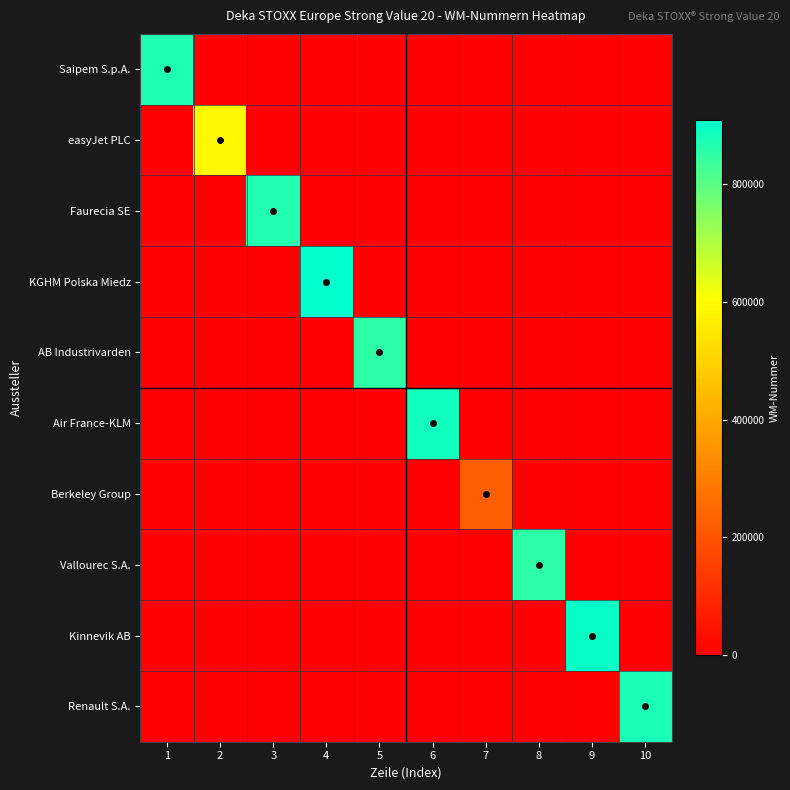

Reading right to left, what are all the values shown in this chart?

Saipem S.p.A.: 10=0	9=0	8=0	7=0	6=0	5=0	4=0	3=0	2=0	1=869060
easyJet PLC: 10=0	9=0	8=0	7=0	6=0	5=0	4=0	3=0	2=590360	1=0
Faurecia SE: 10=0	9=0	8=0	7=0	6=0	5=0	4=0	3=867025	2=0	1=0
KGHM Polska Miedz: 10=0	9=0	8=0	7=0	6=0	5=0	4=907946	3=0	2=0	1=0
AB Industrivarden: 10=0	9=0	8=0	7=0	6=0	5=853239	4=0	3=0	2=0	1=0
Air France-KLM: 10=0	9=0	8=0	7=0	6=885682	5=0	4=0	3=0	2=0	1=0
Berkeley Group: 10=0	9=0	8=0	7=226638	6=0	5=0	4=0	3=0	2=0	1=0
Vallourec S.A.: 10=0	9=0	8=852809	7=0	6=0	5=0	4=0	3=0	2=0	1=0
Kinnevik AB: 10=0	9=899032	8=0	7=0	6=0	5=0	4=0	3=0	2=0	1=0
Renault S.A.: 10=878849	9=0	8=0	7=0	6=0	5=0	4=0	3=0	2=0	1=0